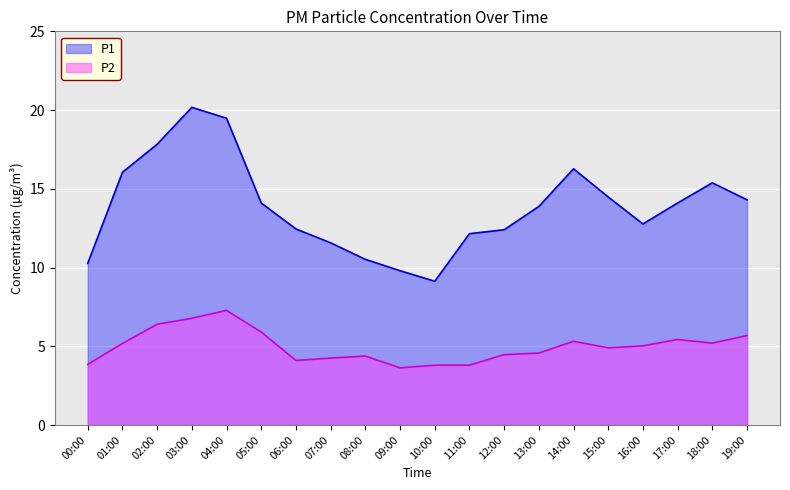

At which label does P1 reach its peak?

03:00